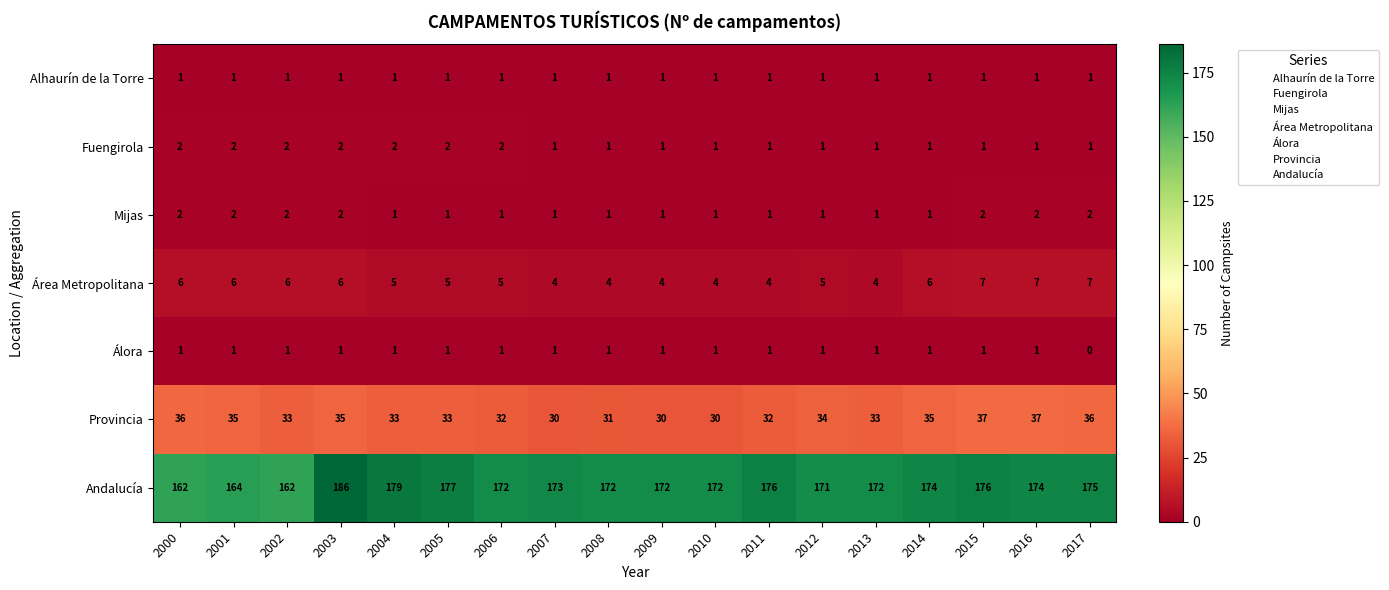

Where does the Área Metropolitana series first go above 5?

2000